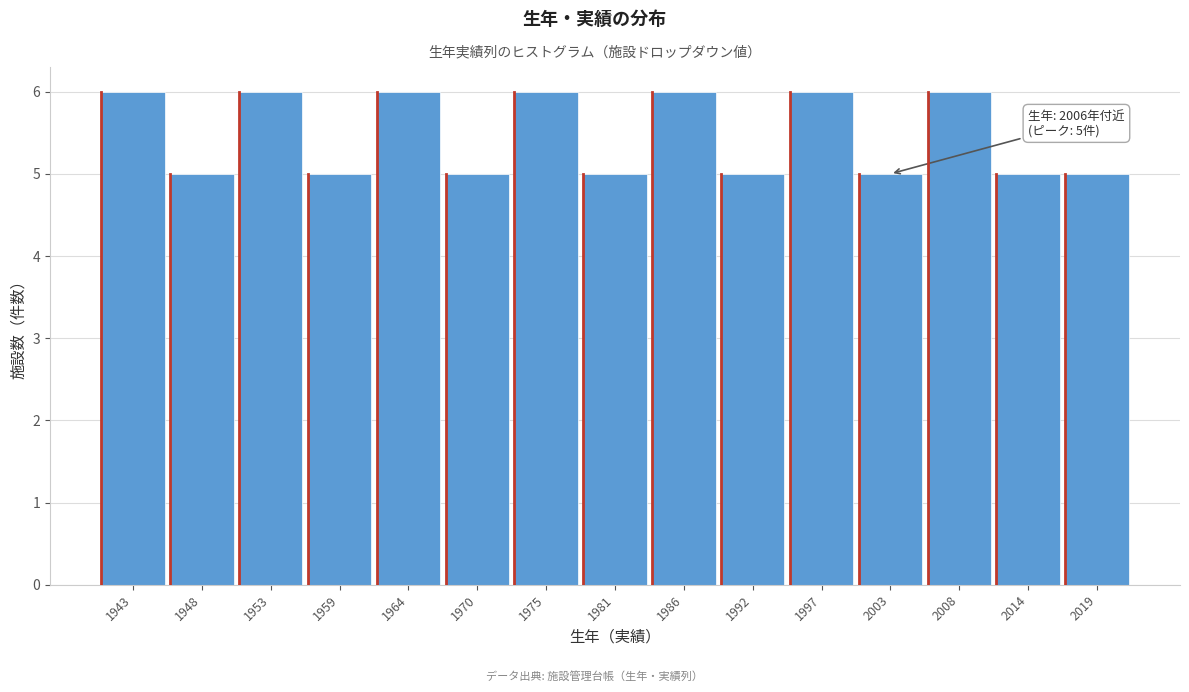

Reading left to right, extract all data points from this chart.

6	5	6	5	6	5	6	5	6	5	6	5	6	5	5